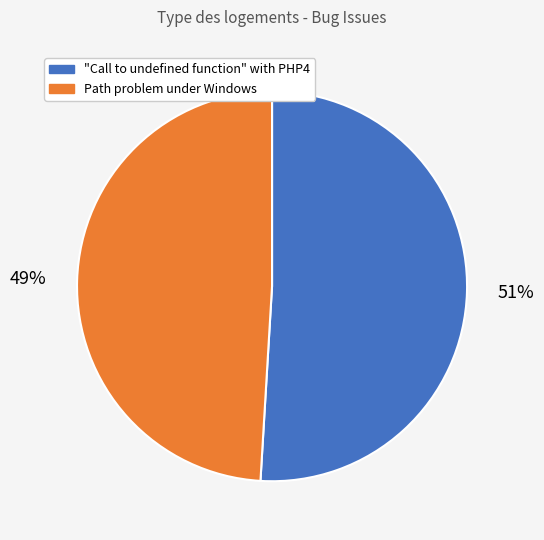

To the nearest percent, what portion does "Call to undefined function" with PHP4 represent?

51%